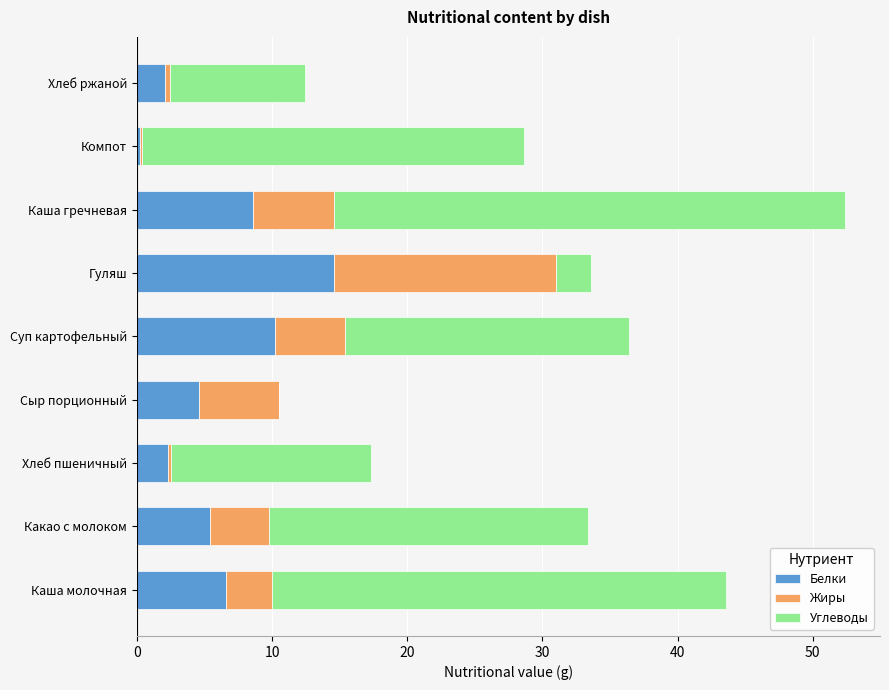

The value of Белки at Гуляш is 14.6. True or false?

True